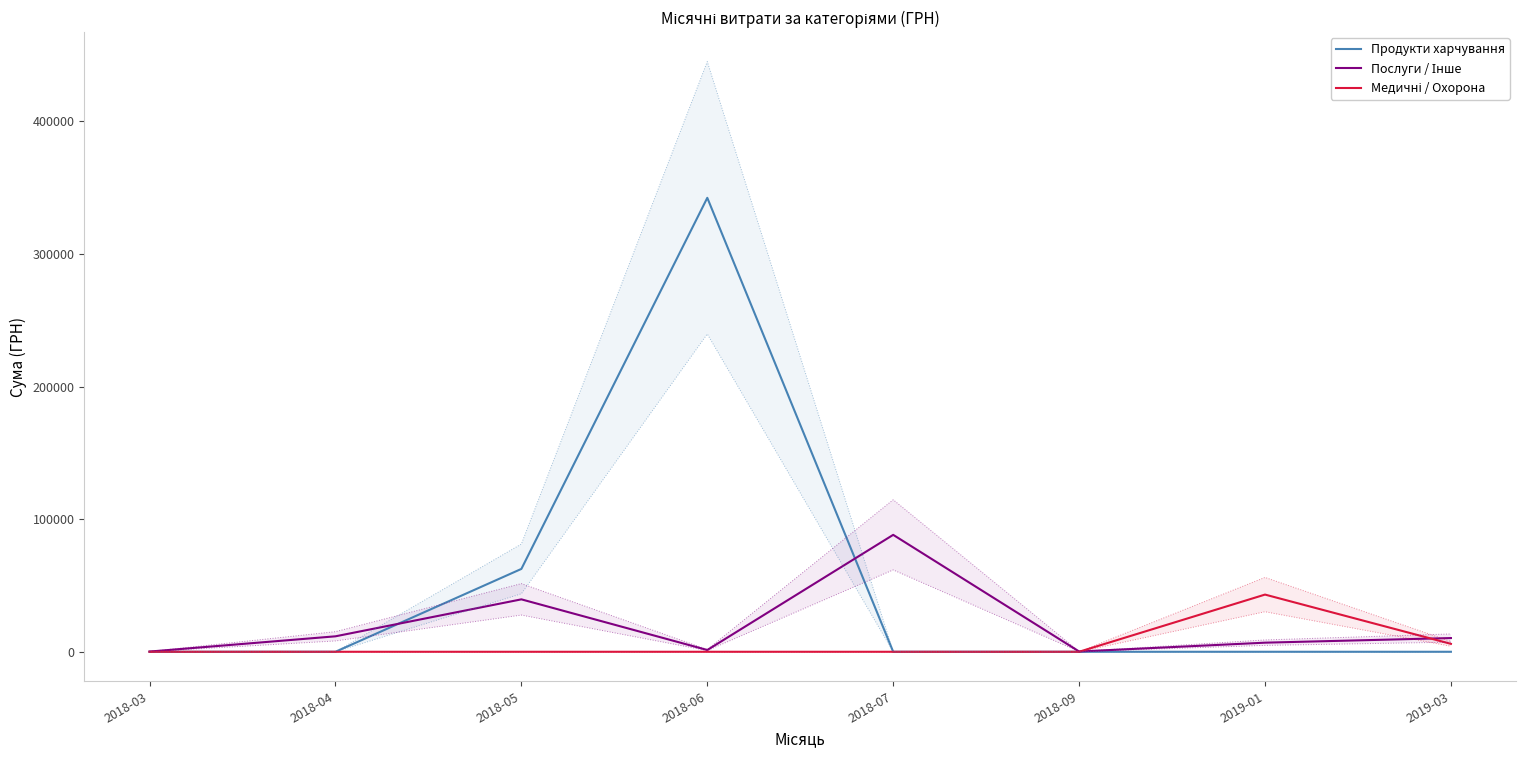

At which label does Послуги / Інше first exceed 10344?

2018-04